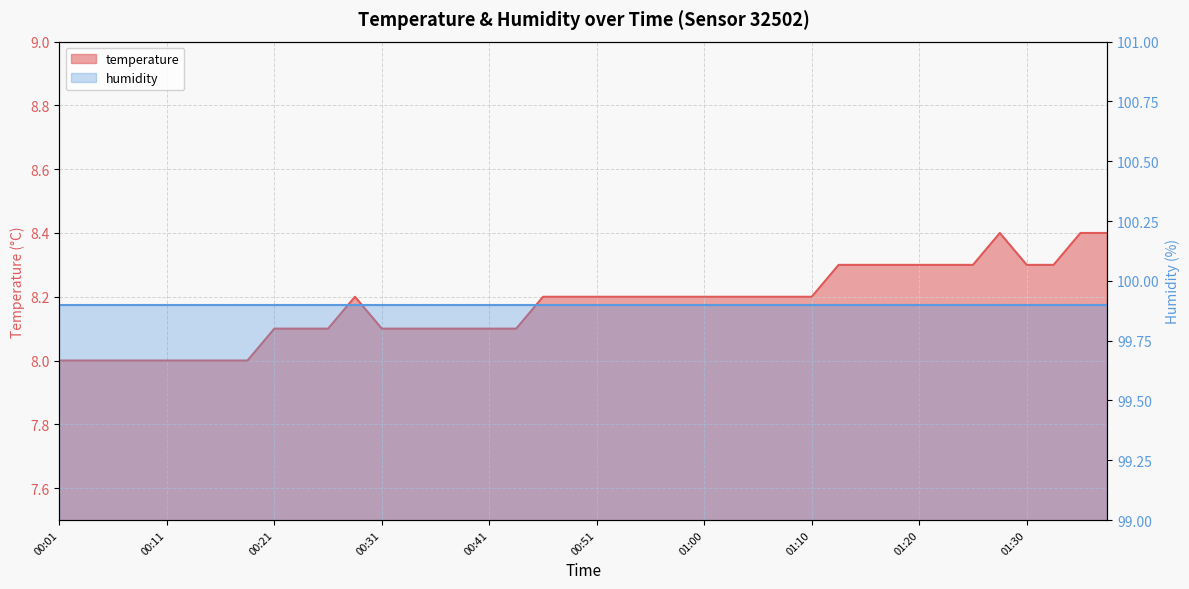

What is the greatest value displayed?

8.4